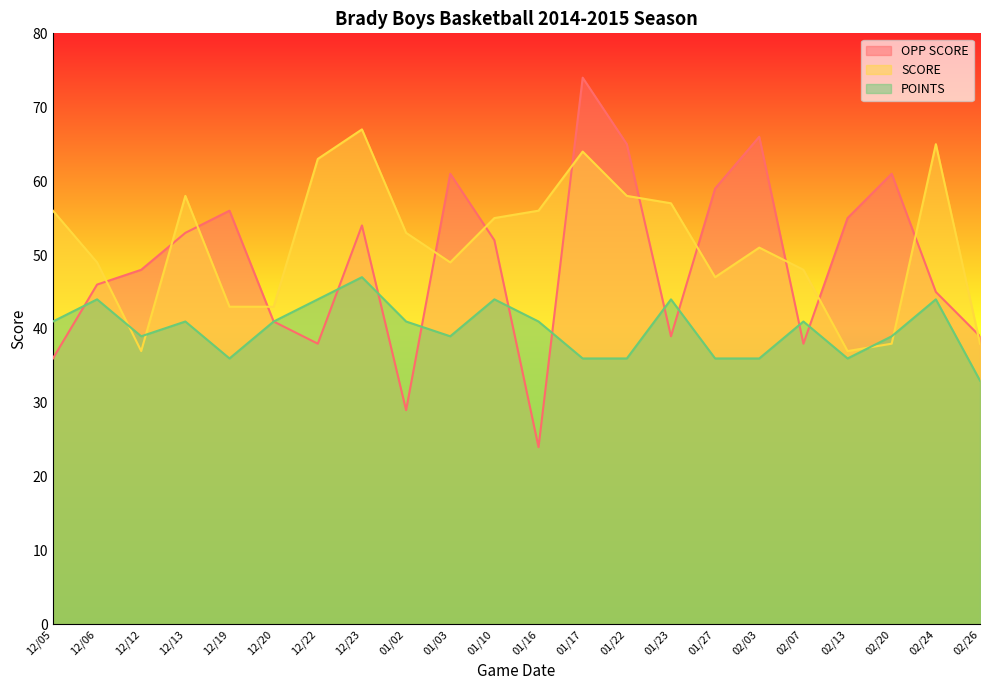

Between 01/17 and 02/13, which series saw the biggest shift?

SCORE